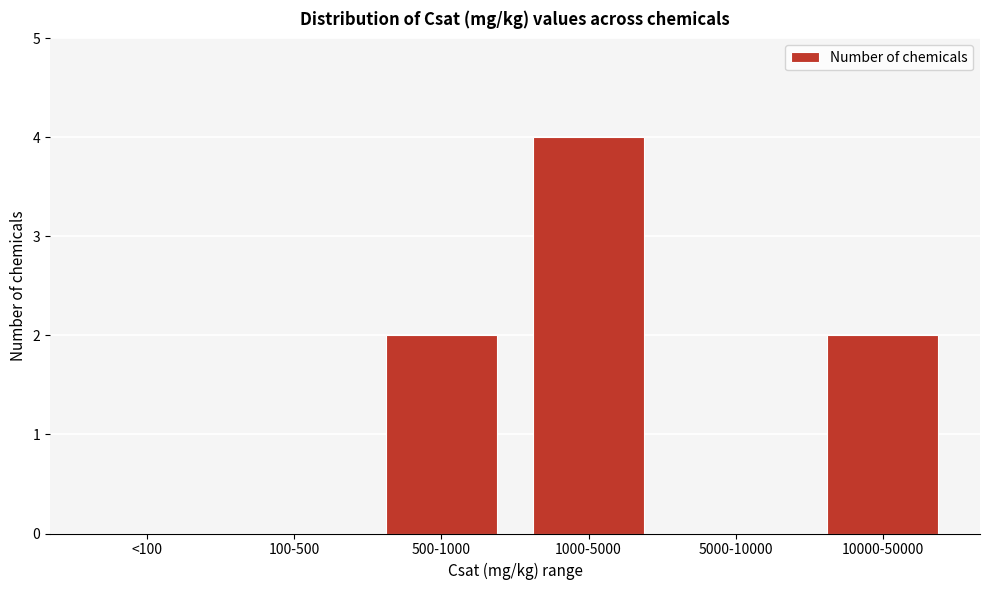

Reading left to right, extract all data points from this chart.

<100=0	100-500=0	500-1000=2	1000-5000=4	5000-10000=0	10000-50000=2